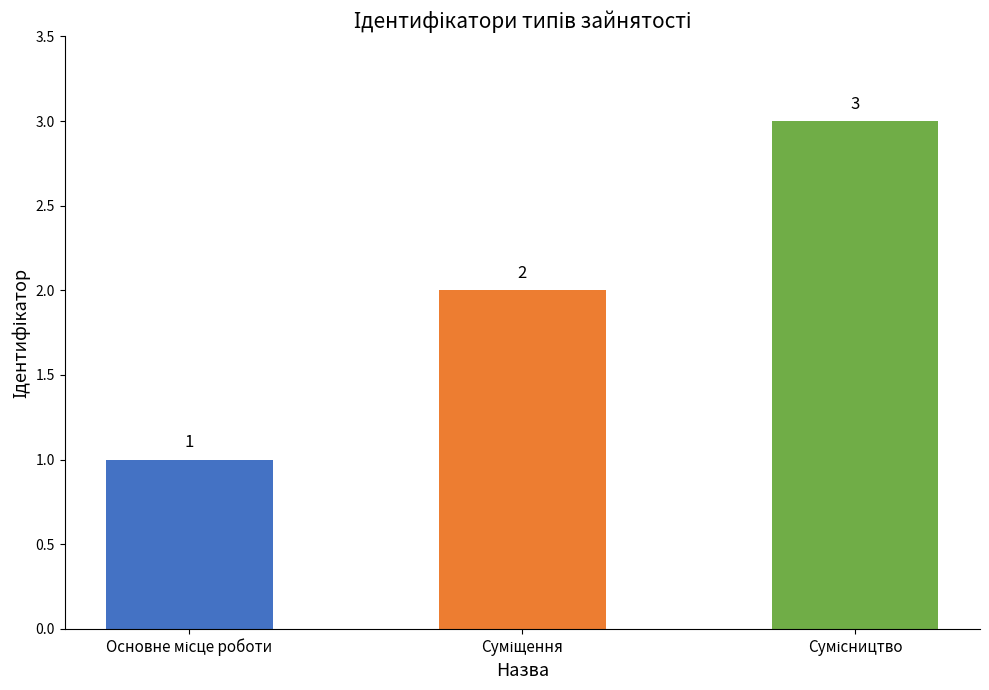

Count the values in the range 1 to 3.

3